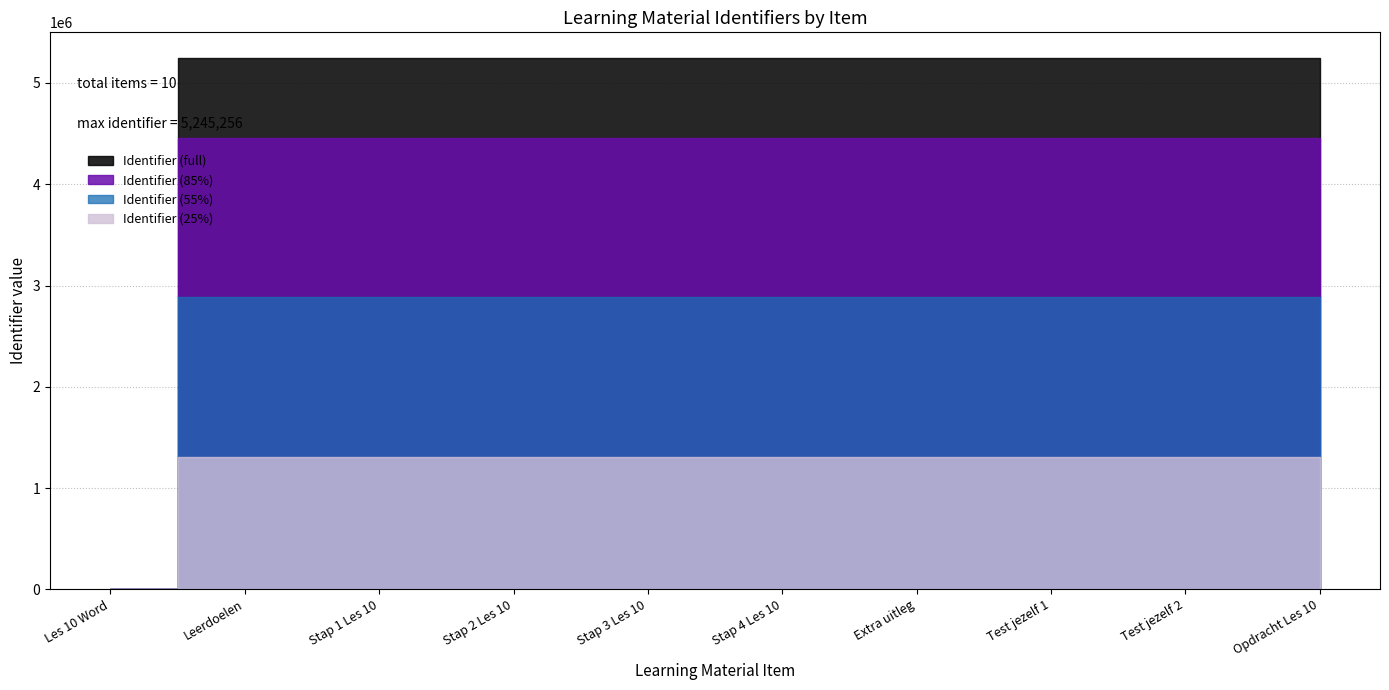

At which category does the chart reach its minimum across all series?

Les 10 Word